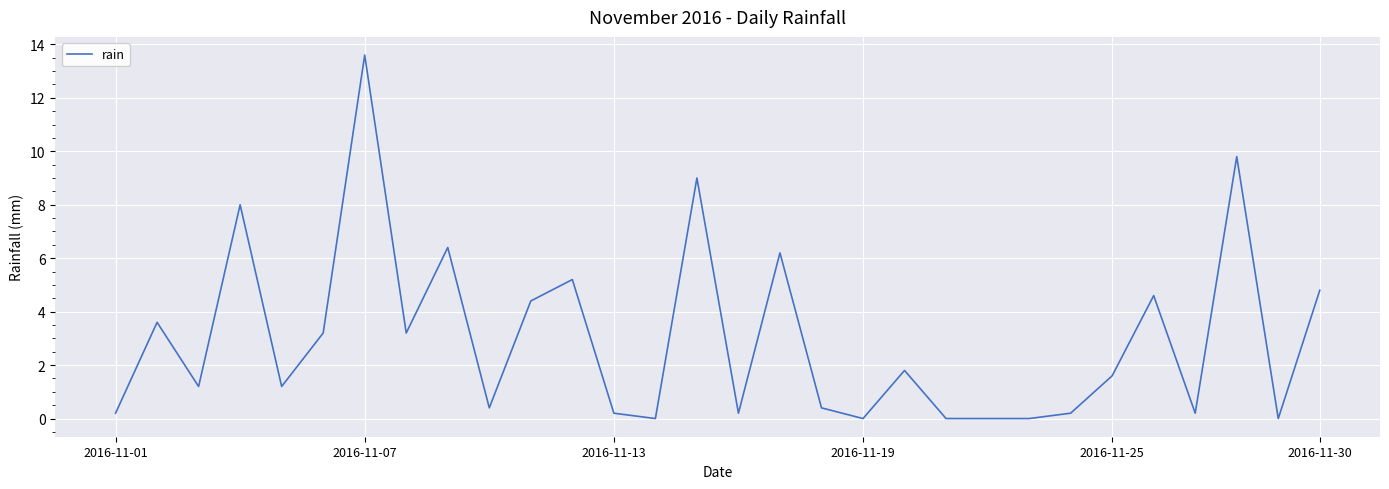

What is the difference between the maximum and minimum values?

13.6